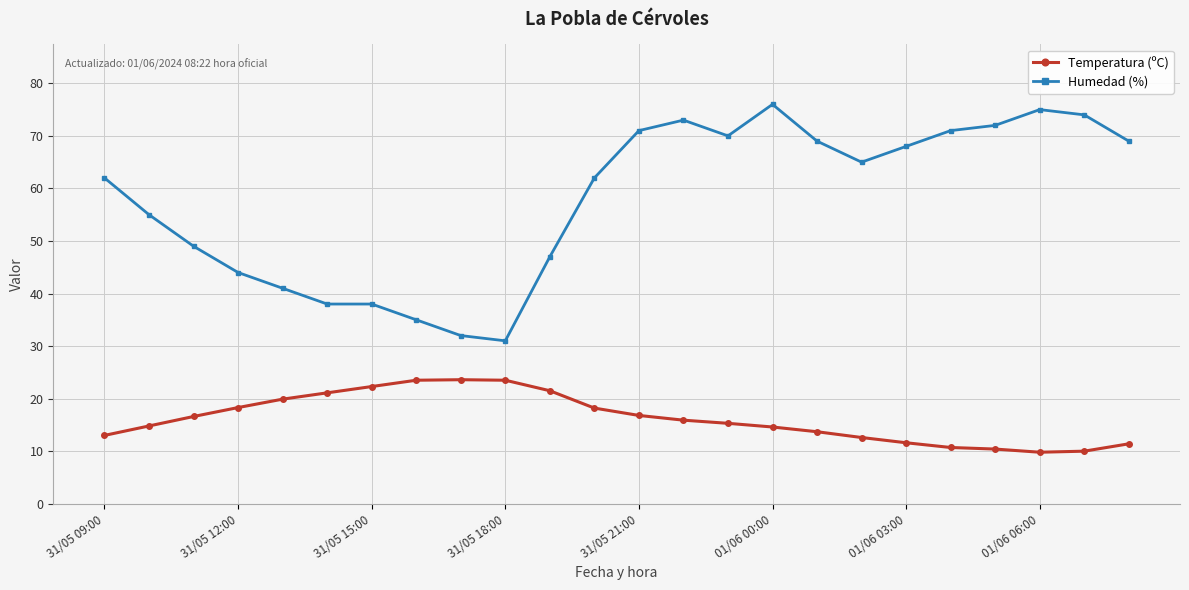

Rank the series by their maximum value, from lowest to highest.

Temperatura (ºC), Humedad (%)